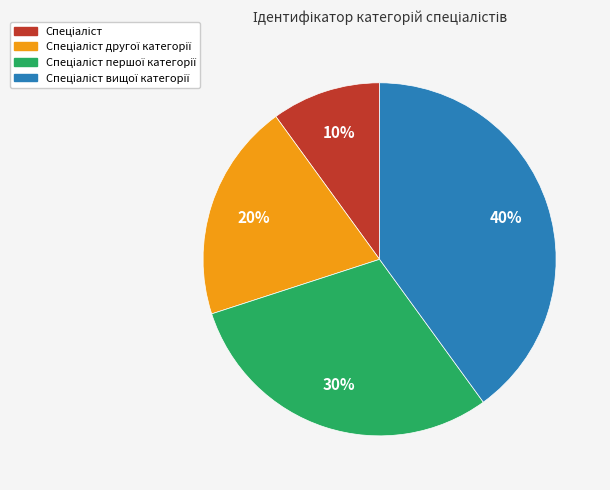

To the nearest percent, what is the difference between the largest and smallest slice percentages?

30%